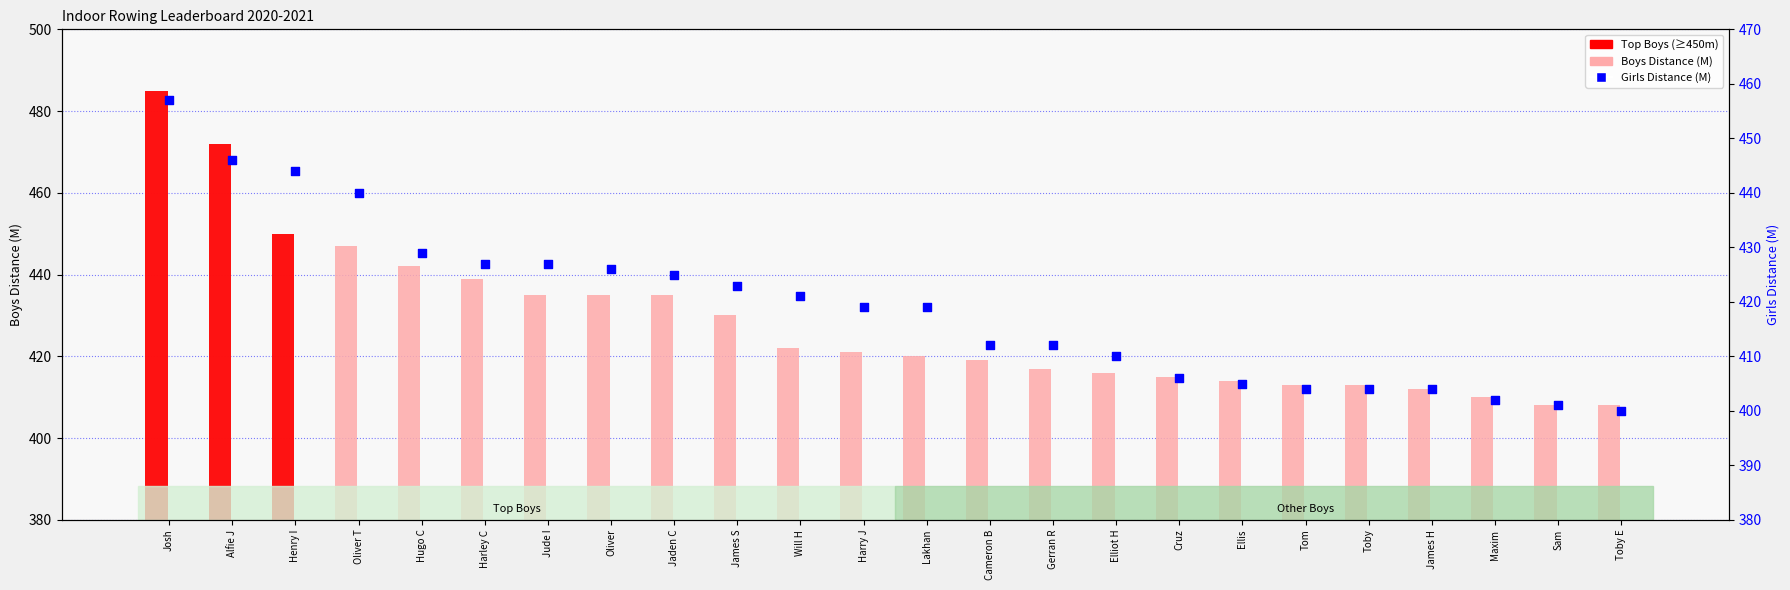

At which category is the sum across all series the highest?

Josh